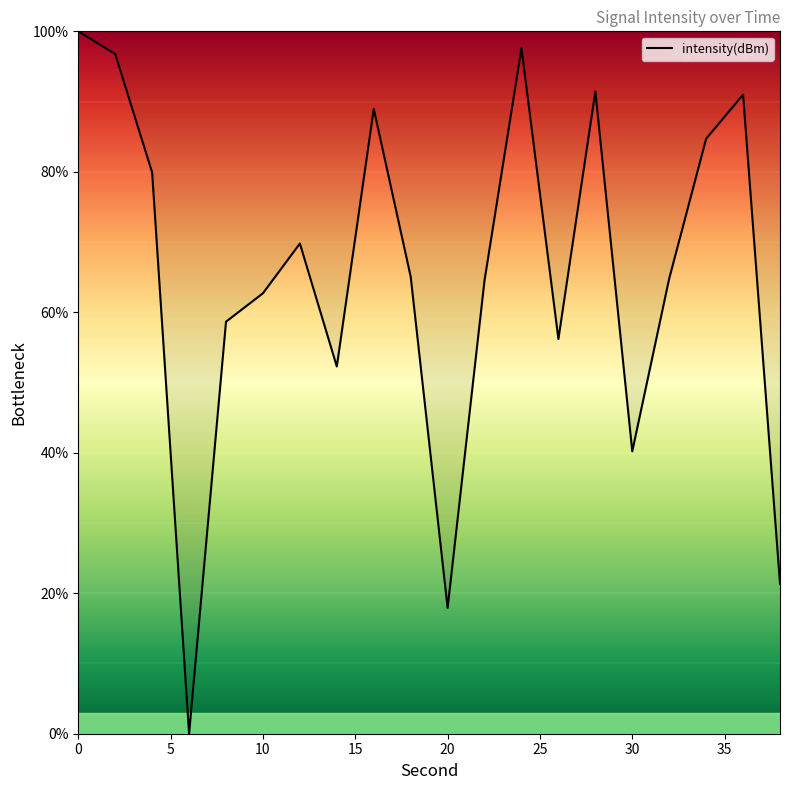

What is the greatest value displayed?

100.0